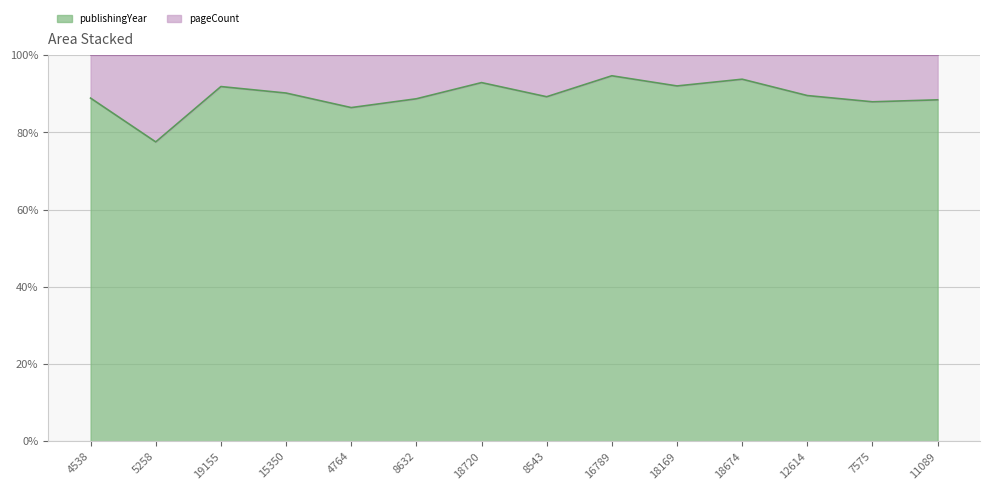

Which has a higher value, 15350 or 4764?

15350